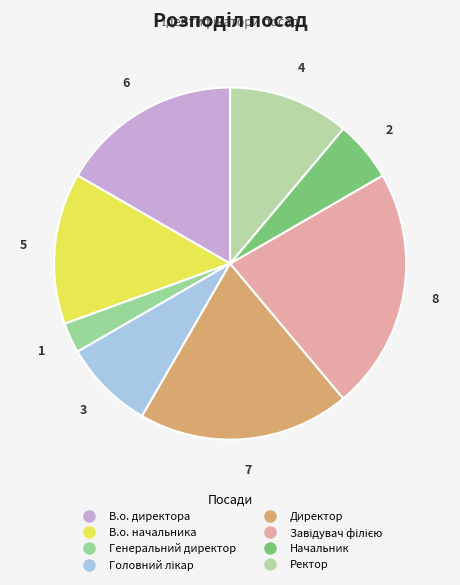

Rank the categories by value from lowest to highest.

Генеральний директор, Начальник, Головний лікар, Ректор, В.о. начальника, В.о. директора, Директор, Завідувач філією